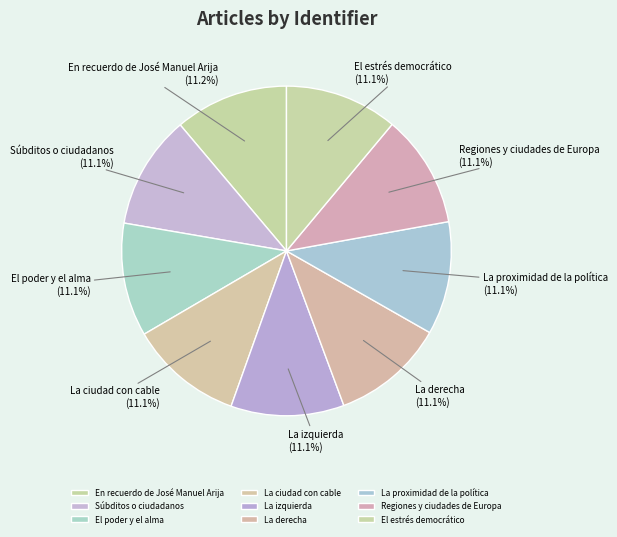

Combined, what portion of the pie is La izquierda and La proximidad de la política?

22.2%